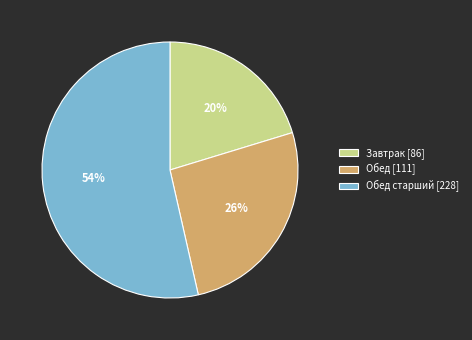

How many segments does this pie chart have?

3